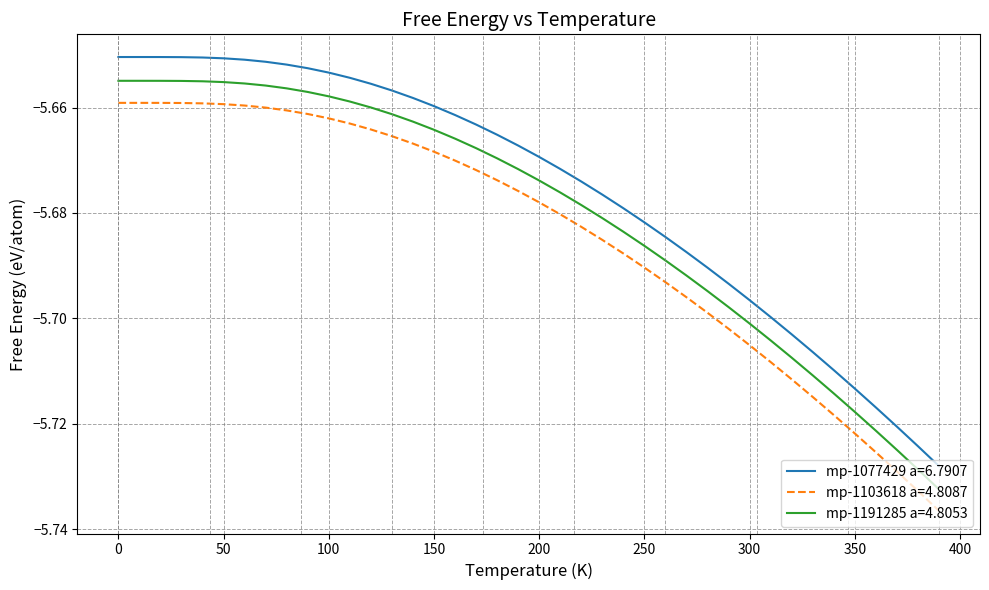

True or false: mp-1077429 a=6.7907 and mp-1191285 a=4.8053 intersect in this chart.

False